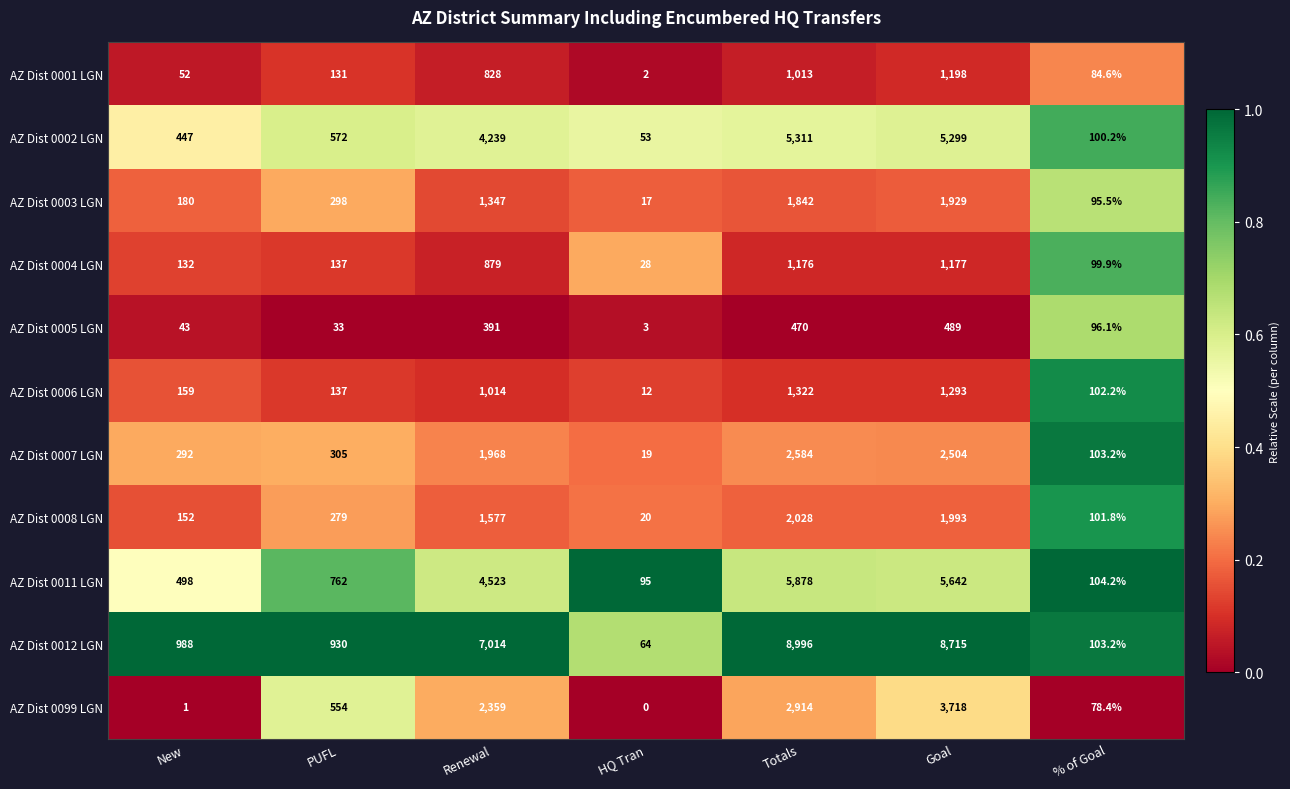

Which category has the lowest value in the AZ Dist 0007 LGN series?

HQ Tran